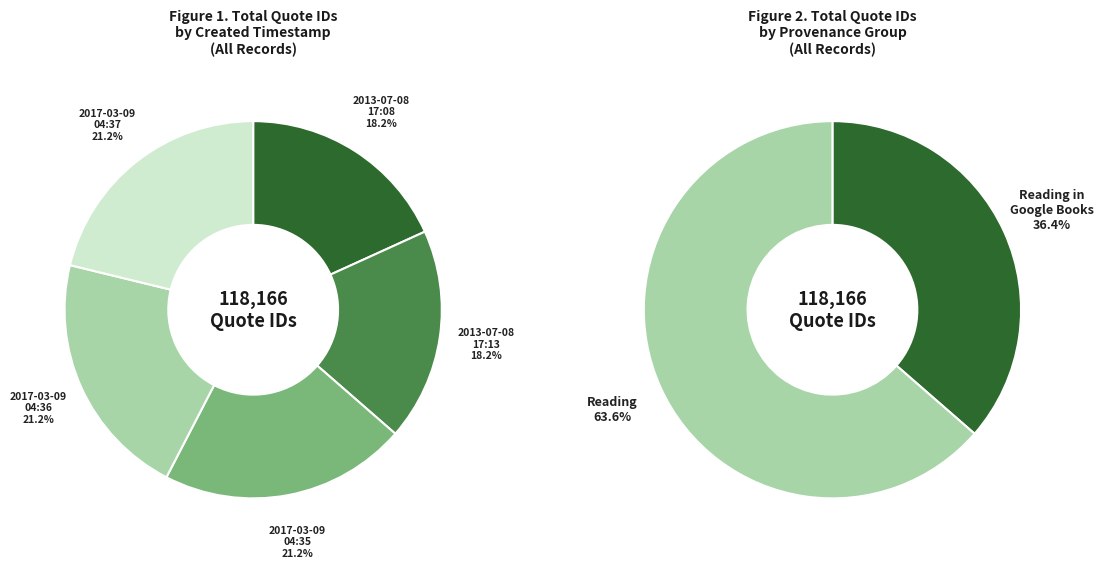

To the nearest percent, what is the difference between the largest and smallest slice percentages?

3%